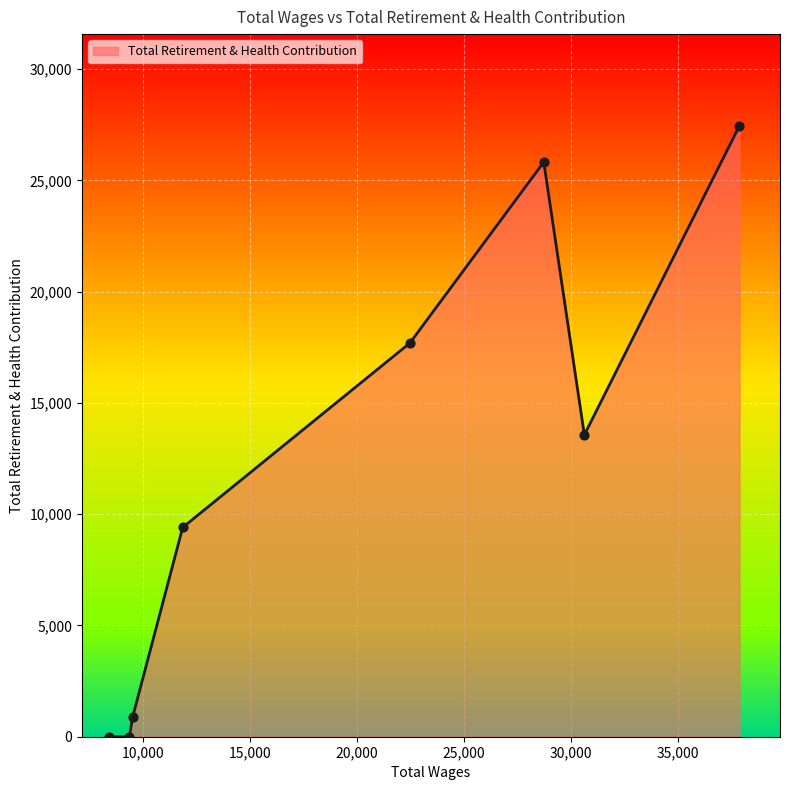

What is the greatest value displayed?

27459